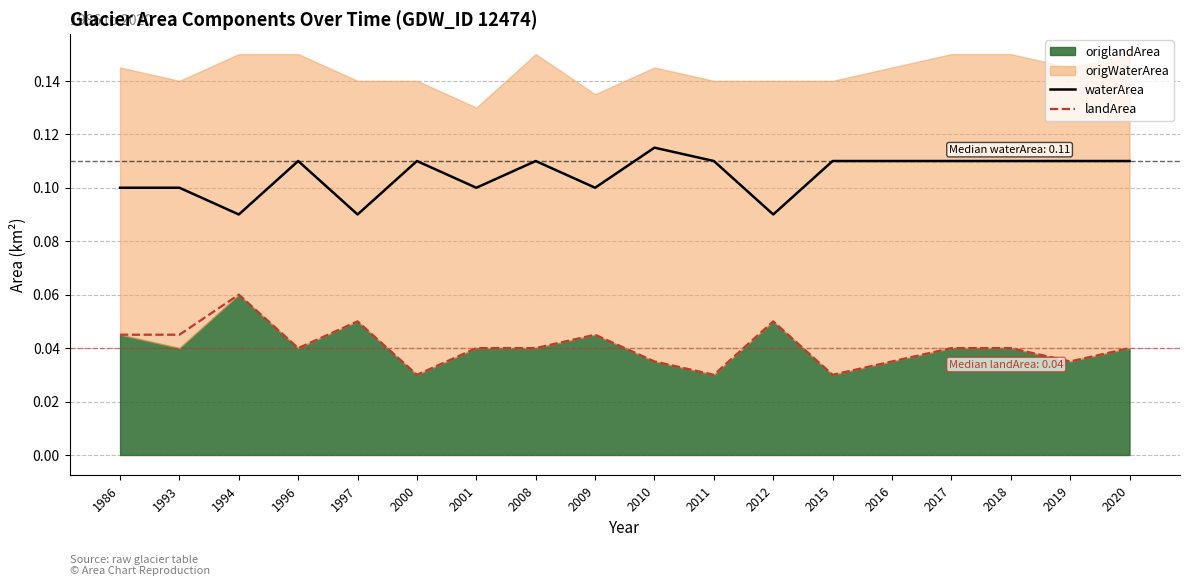

The value of landArea at 2008 is 0.0. True or false?

True